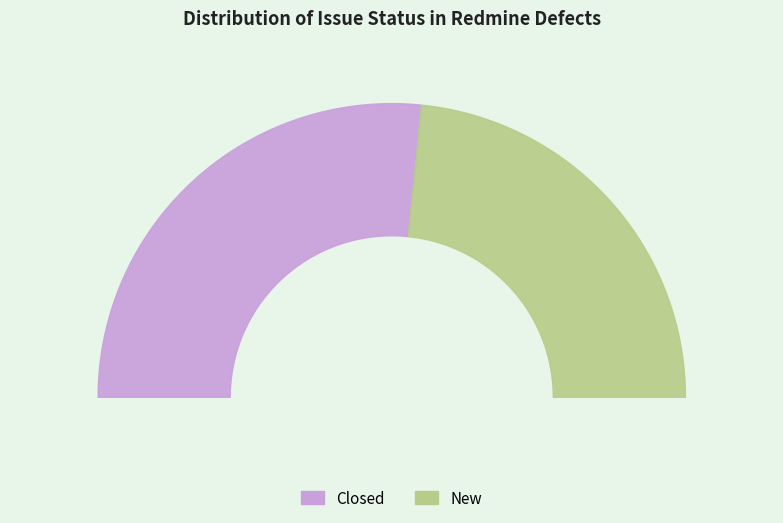

What is the majority slice?

Closed